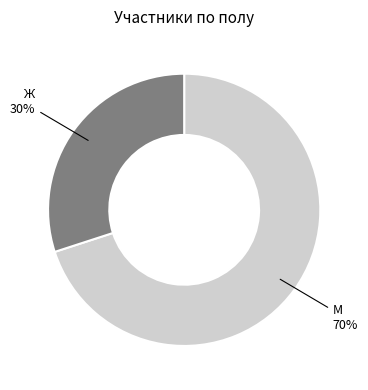

Is Ж the majority of the pie?

No